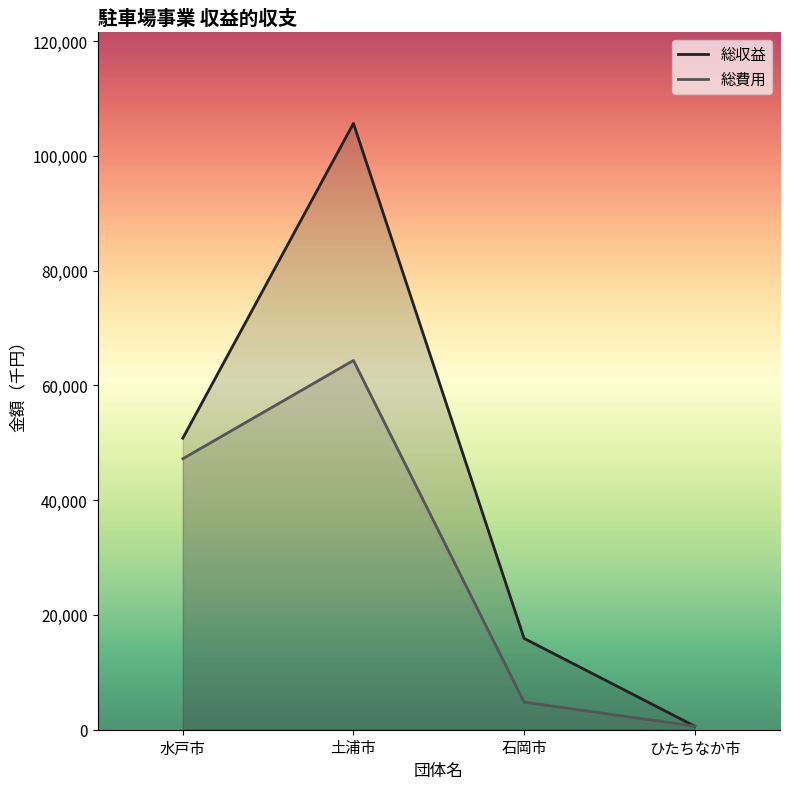

Reading left to right, transcribe all the data shown in this chart.

総収益: 水戸市=50805	土浦市=105642	石岡市=15912	ひたちなか市=624
総費用: 水戸市=47218	土浦市=64342	石岡市=4806	ひたちなか市=624